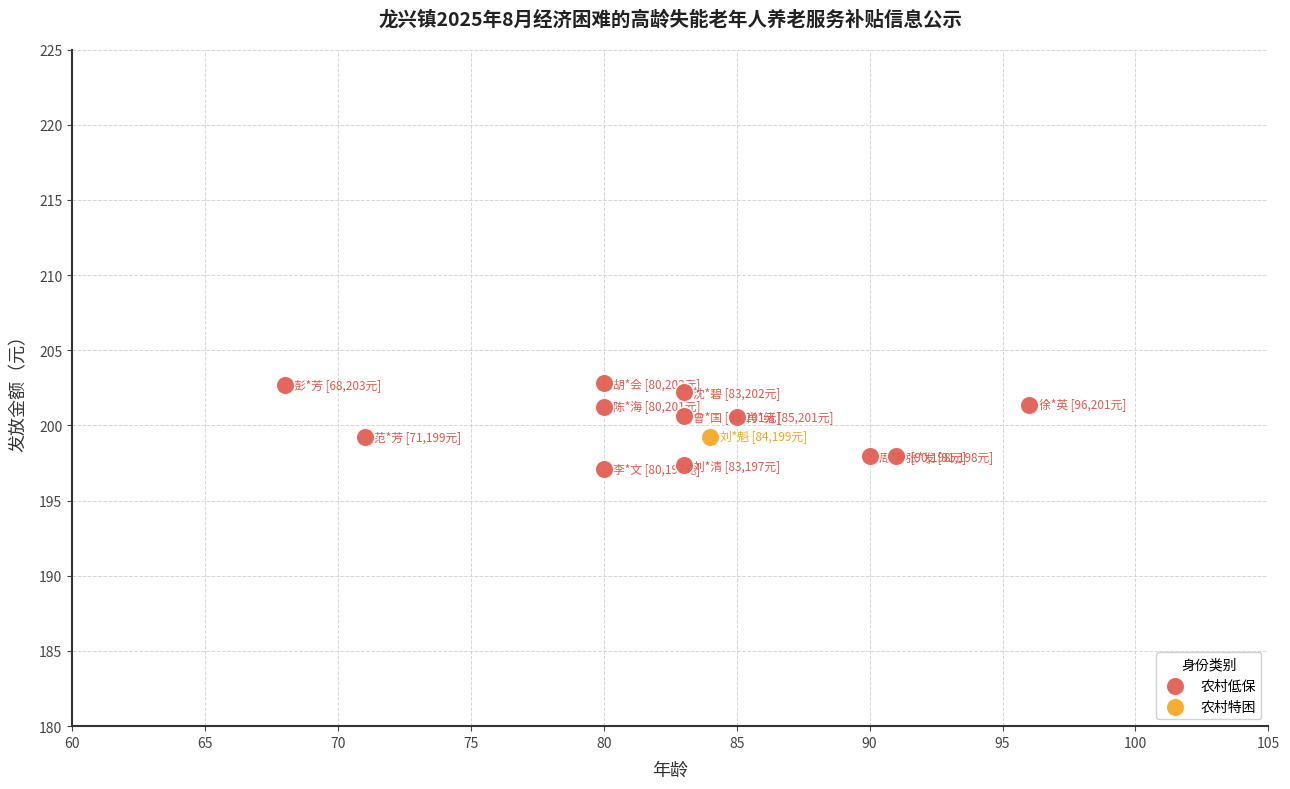

What are all the series names shown in the legend?

农村低保, 农村特困